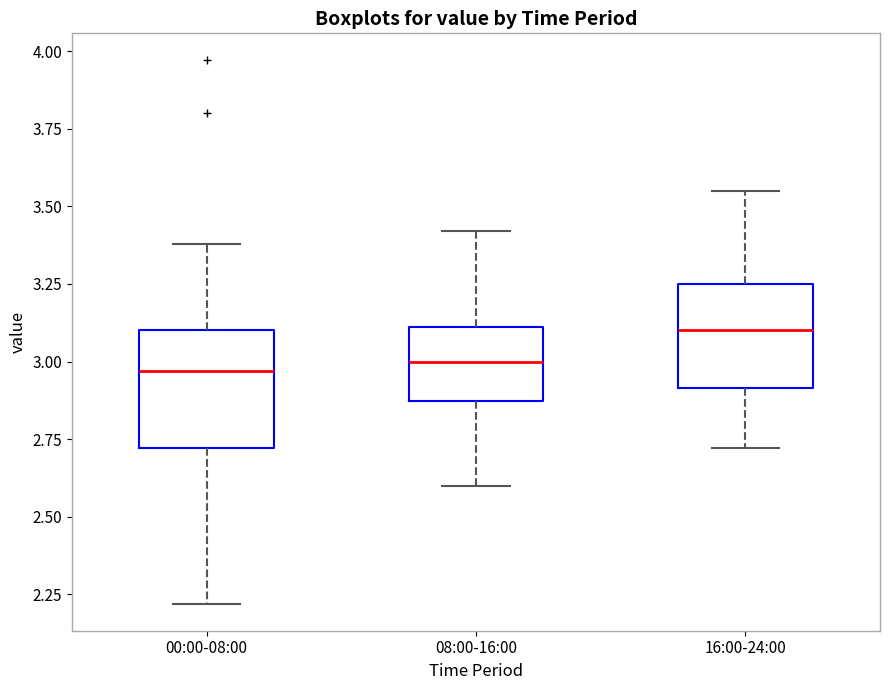

Reading left to right, transcribe this box plot: for each box, give where its median line is, the range the box spans, and where its two whiskers end, as read against the y-axis. The values are not printed on the chart, so give them approximately, as read against the axis.

00:00-08:00: median 2.95, box 2.70 to 3.10, whiskers 2.20 to 3.40
08:00-16:00: median 3.00, box 2.85 to 3.10, whiskers 2.60 to 3.40
16:00-24:00: median 3.10, box 2.90 to 3.25, whiskers 2.70 to 3.55